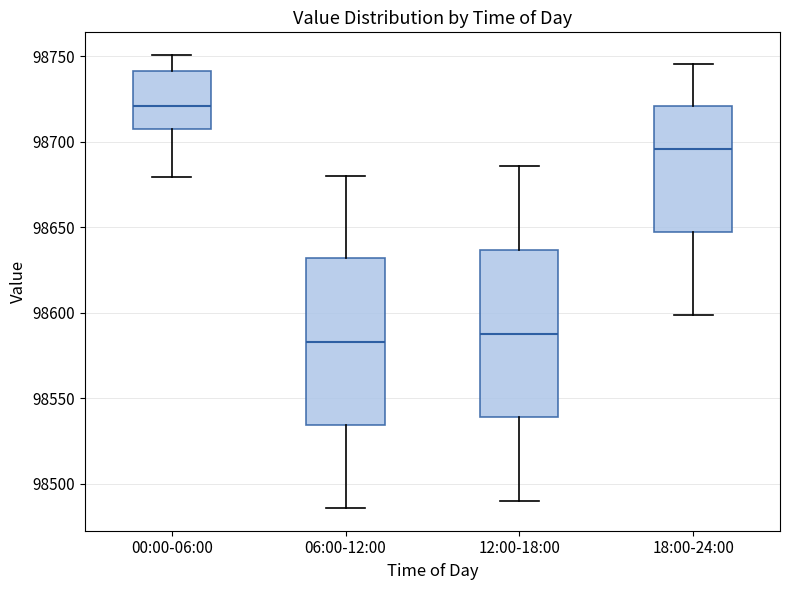

Reading left to right, read every box against the y-axis: the position of its median line, the range the box covers, and the ends of its whiskers. The values are not printed on the chart, so give them approximately, as read against the axis.

00:00-06:00: median 98720, box 98705 to 98740, whiskers 98680 to 98750
06:00-12:00: median 98585, box 98535 to 98630, whiskers 98485 to 98680
12:00-18:00: median 98590, box 98540 to 98635, whiskers 98490 to 98685
18:00-24:00: median 98695, box 98645 to 98720, whiskers 98600 to 98745